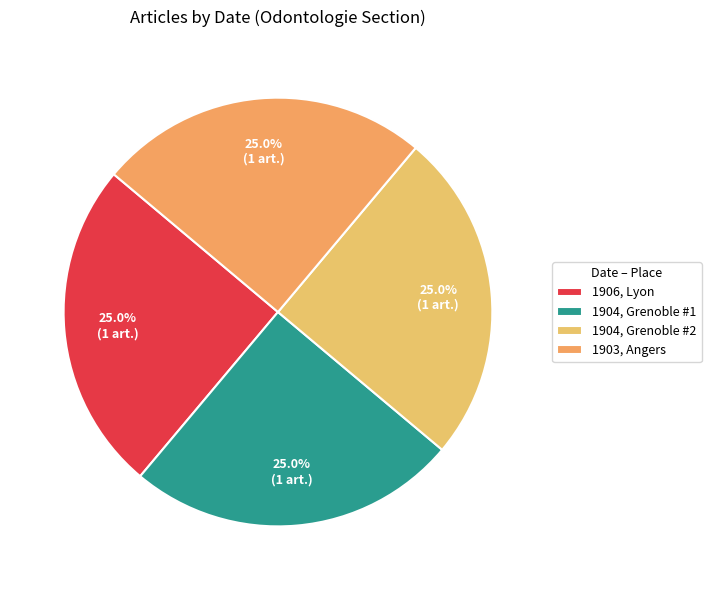

What is the largest slice in the pie chart?

1906